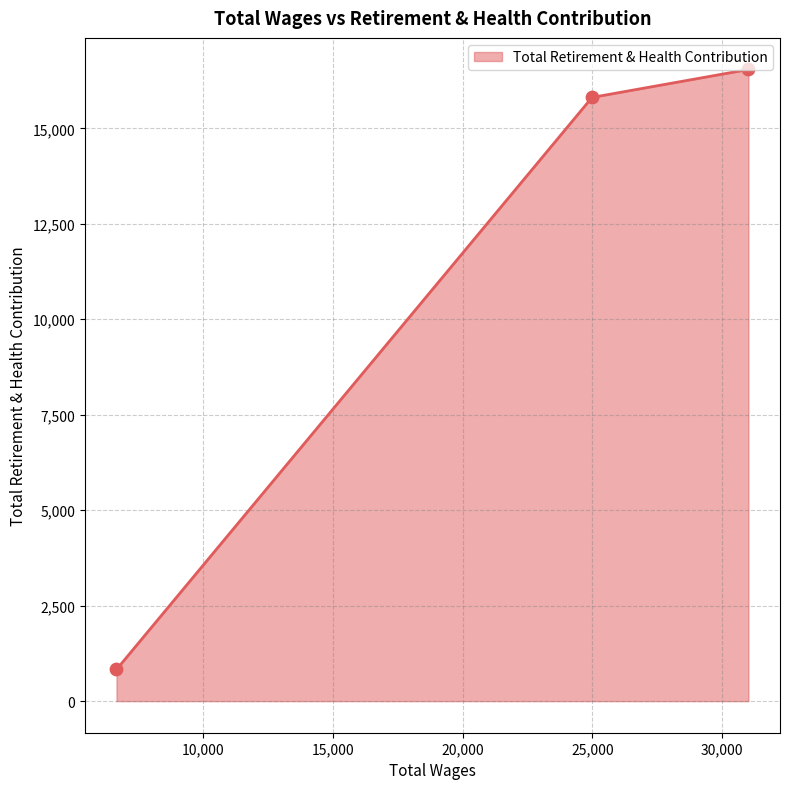

Between 6671.0 and 31008.0, which is larger?

31008.0